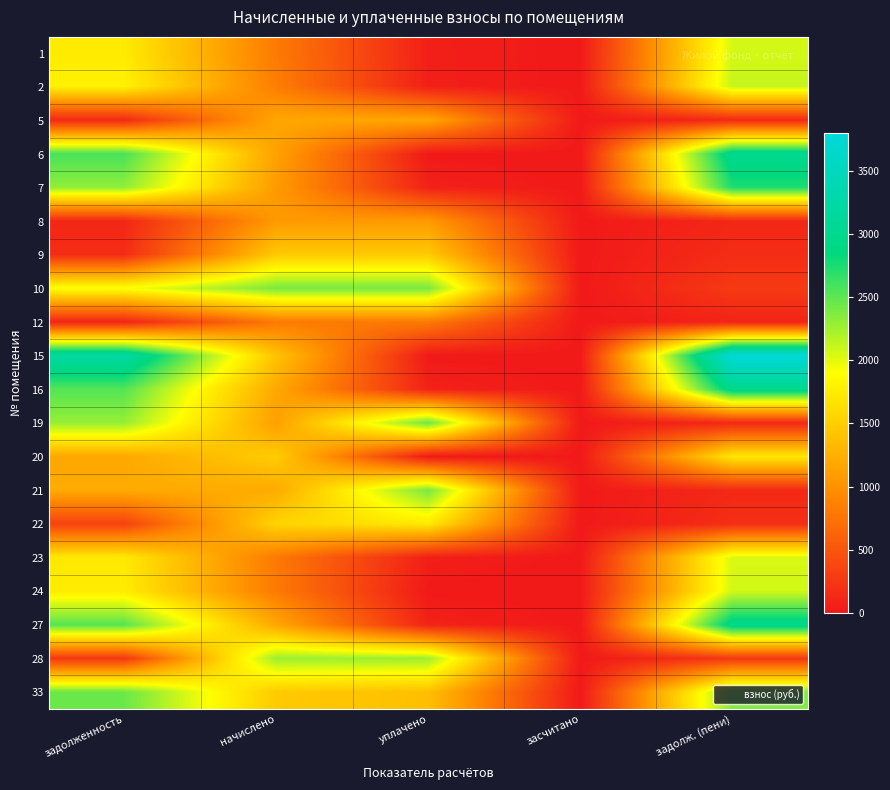

Reading right to left, list all the values displayed in this chart.

1: задолж. (пени)=2057.5	засчитано=0.0	уплачено=53.7	начислено=807.3	задолженность=1737.1
2: задолж. (пени)=2120.8	засчитано=0.0	уплачено=55.3	начислено=832.1	задолженность=1790.5
5: задолж. (пени)=130.4	засчитано=0.0	уплачено=1173.7	начислено=1173.7	задолженность=131.3
6: задолж. (пени)=3030.0	засчитано=0.0	уплачено=0.0	начислено=1124.0	задолженность=2579.0
7: задолж. (пени)=2738.0	засчитано=0.0	уплачено=71.4	начислено=1074.3	задолженность=2311.7
8: задолж. (пени)=118.7	засчитано=0.0	уплачено=1068.1	начислено=1068.1	задолженность=118.7
9: задолж. (пени)=162.8	засчитано=0.0	уплачено=1465.6	начислено=1465.6	задолженность=162.8
10: задолж. (пени)=267.0	засчитано=0.0	уплачено=2403.3	начислено=2403.3	задолженность=1912.7
12: задолж. (пени)=89.0	засчитано=0.0	уплачено=801.1	начислено=801.1	задолженность=89.1
15: задолж. (пени)=3800.0	засчитано=0.0	уплачено=0.0	начислено=1409.7	задолженность=3234.4
16: задолж. (пени)=3007.0	засчитано=0.0	уплачено=78.4	начислено=1179.9	задолженность=2538.8
19: задолж. (пени)=122.8	засчитано=0.0	уплачено=2456.4	начислено=1105.4	задолженность=2290.8
20: задолж. (пени)=1708.6	засчитано=0.0	уплачено=0.0	начислено=1484.2	задолженность=1181.2
21: задолж. (пени)=135.0	засчитано=0.0	уплачено=2409.5	начислено=1204.7	задолженность=1208.0
22: задолж. (пени)=172.5	засчитано=0.0	уплачено=1725.0	начислено=1552.5	задолженность=343.1
23: задолж. (пени)=2041.6	засчитано=0.0	уплачено=53.3	начислено=801.1	задолженность=1723.8
24: задолж. (пени)=2067.8	засчитано=0.0	уплачено=0.0	начислено=801.1	задолженность=1749.1
27: задолж. (пени)=2991.2	засчитано=0.0	уплачено=78.0	начислено=1173.7	задолженность=2525.5
28: задолж. (пени)=251.8	засчитано=0.0	уплачено=2266.7	начислено=2266.7	задолженность=251.8
33: задолж. (пени)=2362.2	засчитано=0.0	уплачено=1374.0	начислено=1465.6	задолженность=2450.5